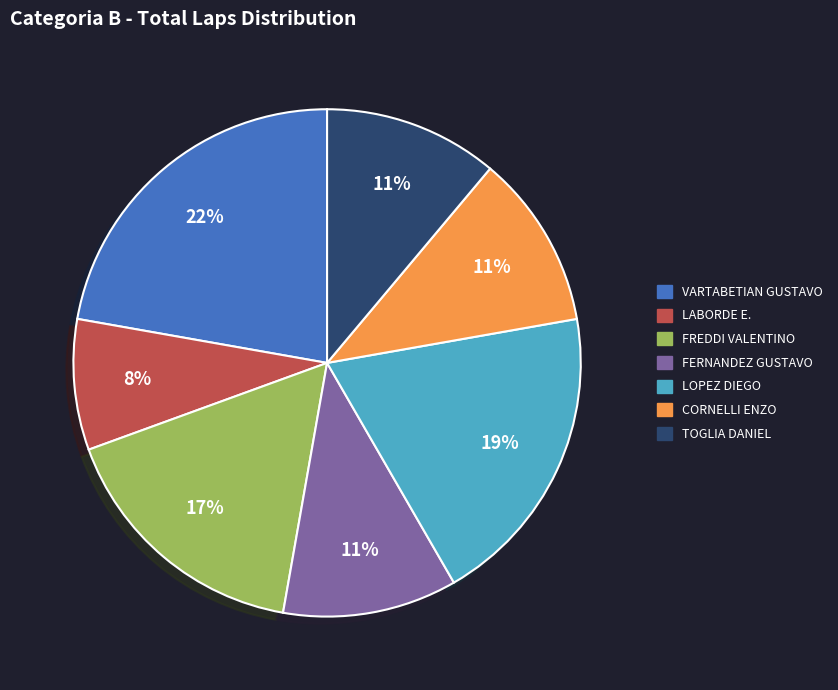

Approximately how many times larger is the value at LABORDE E. compared to FREDDI VALENTINO?

0.5